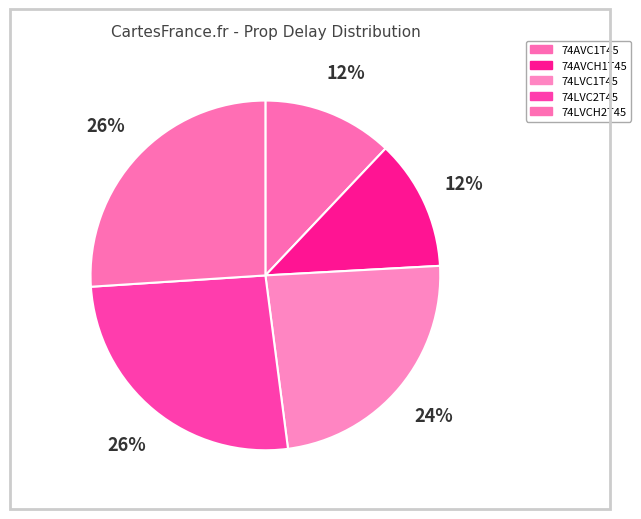

How many segments does this pie chart have?

5